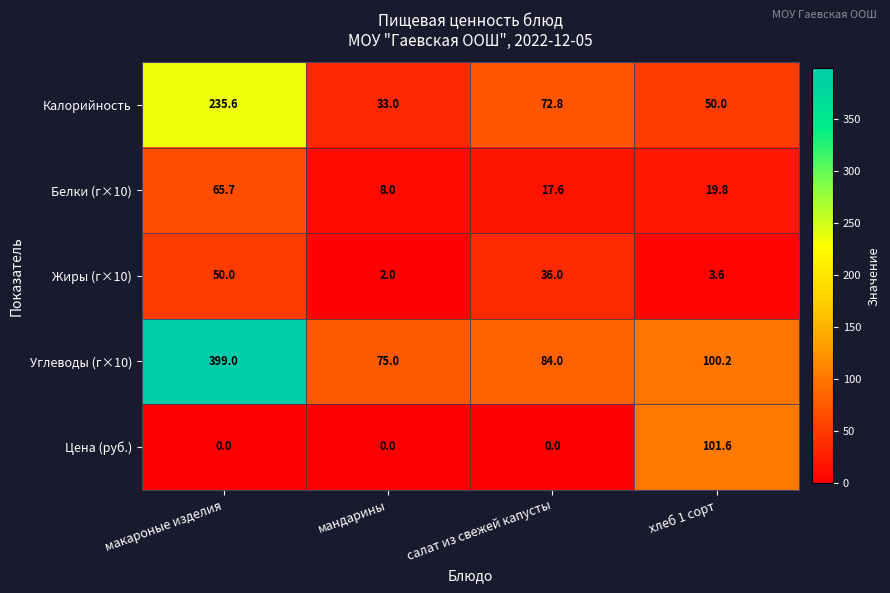

Between мандарины and салат из свежей капусты, which series saw the biggest shift?

Калорийность